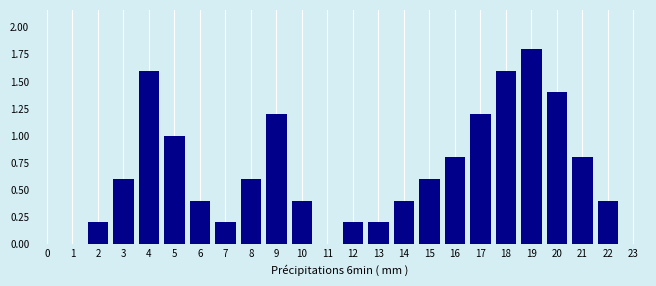

Reading left to right, list all the values displayed in this chart.

0=0.0	1=0.0	2=0.2	3=0.6	4=1.6	5=1.0	6=0.4	7=0.2	8=0.6	9=1.2	10=0.4	11=0.0	12=0.2	13=0.2	14=0.4	15=0.6	16=0.8	17=1.2	18=1.6	19=1.8	20=1.4	21=0.8	22=0.4	23=0.0